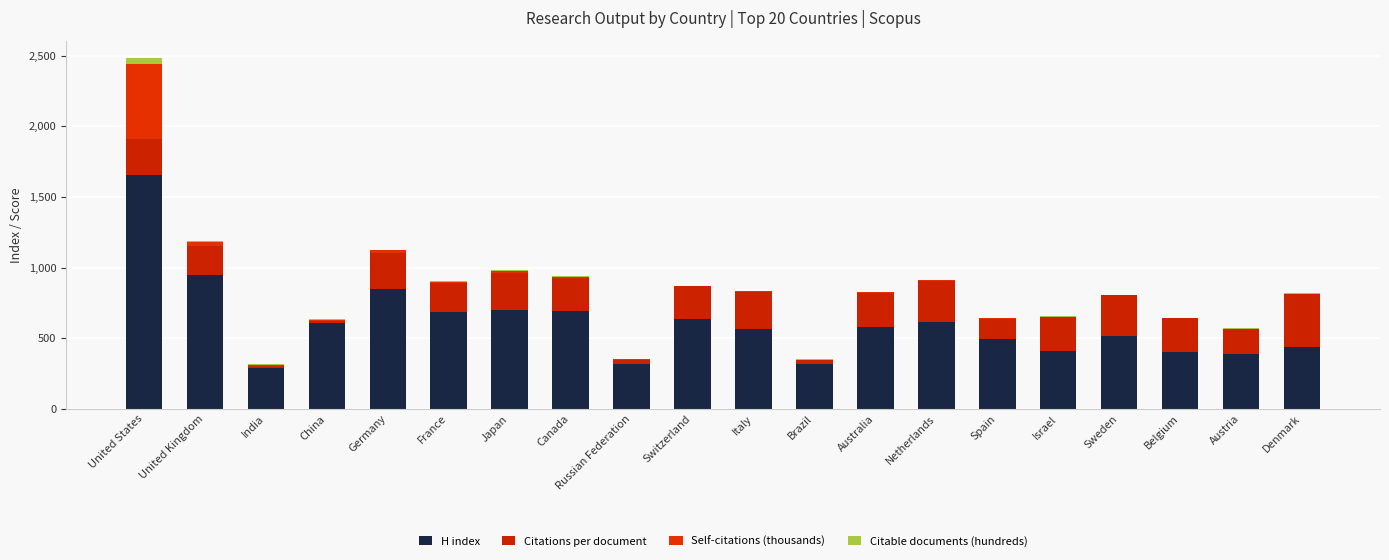

What position from the left is United Kingdom?

2